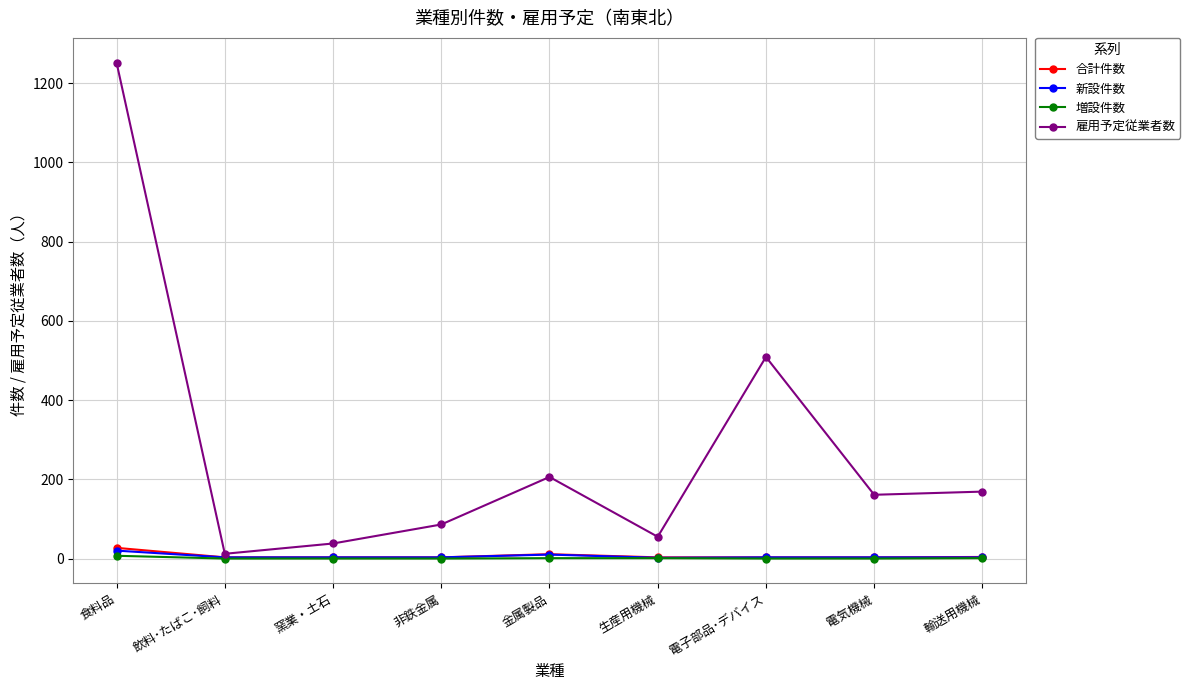

What is the total value across all series at 金属製品?

228